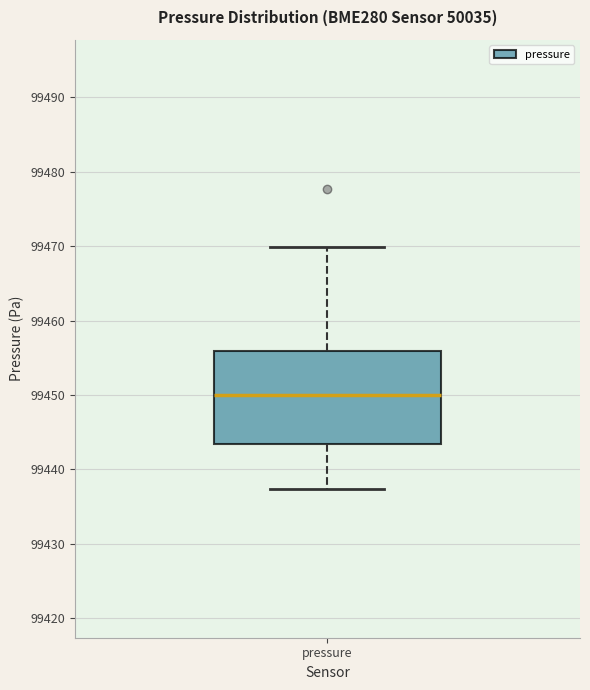

Where does the median line of the box for pressure sit on the y-axis? The values are not printed on the chart, so give them approximately, as read against the axis.

99450